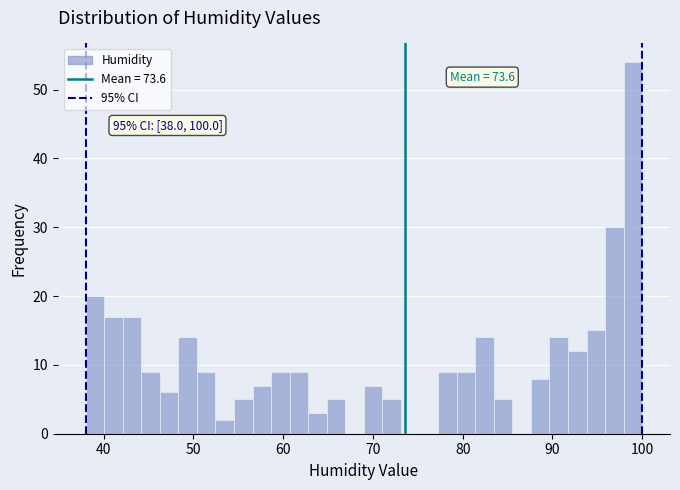

Read against the x-axis, roughly where is the centre of the tallest bar?

99